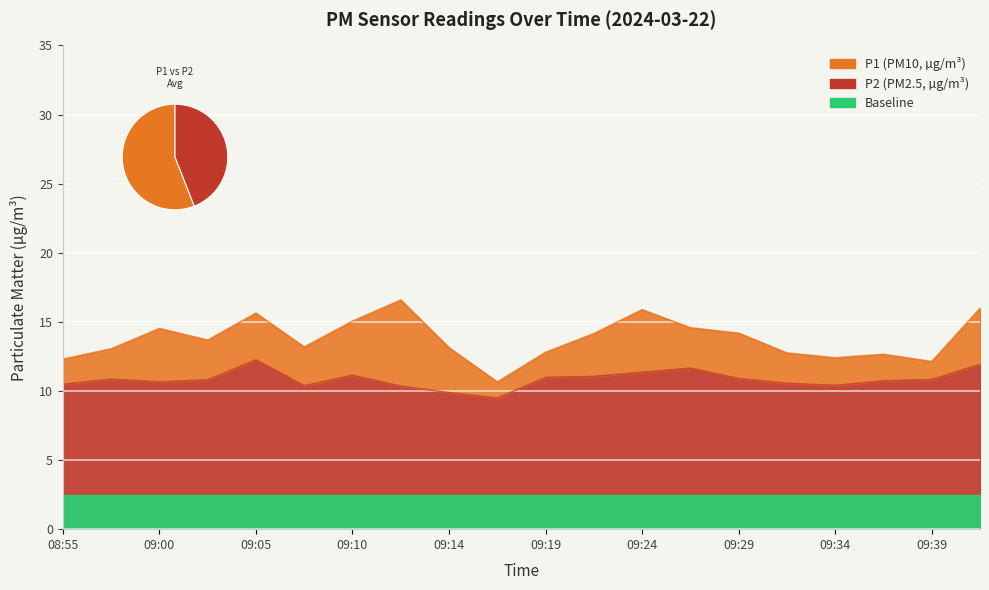

Reading left to right, transcribe all the data shown in this chart.

P1: 08:55=12.3	08:57=13.1	09:00=14.5	09:02=13.7	09:05=15.6	09:07=13.2	09:10=15.1	09:12=16.6	09:14=13.1	09:17=10.7	09:19=12.8	09:22=14.2	09:24=15.9	09:27=14.6	09:29=14.2	09:32=12.8	09:34=12.4	09:36=12.7	09:39=12.1	09:41=16.0
P2: 08:55=10.5	08:57=10.8	09:00=10.7	09:02=10.8	09:05=12.2	09:07=10.4	09:10=11.1	09:12=10.3	09:14=9.9	09:17=9.5	09:19=11.0	09:22=11.1	09:24=11.3	09:27=11.7	09:29=10.9	09:32=10.6	09:34=10.4	09:36=10.7	09:39=10.8	09:41=11.9